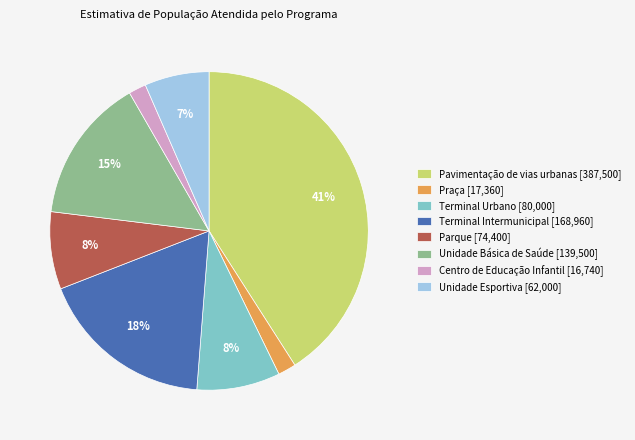

Is it true that Pavimentação de vias urbanas is 31% of the pie?

False